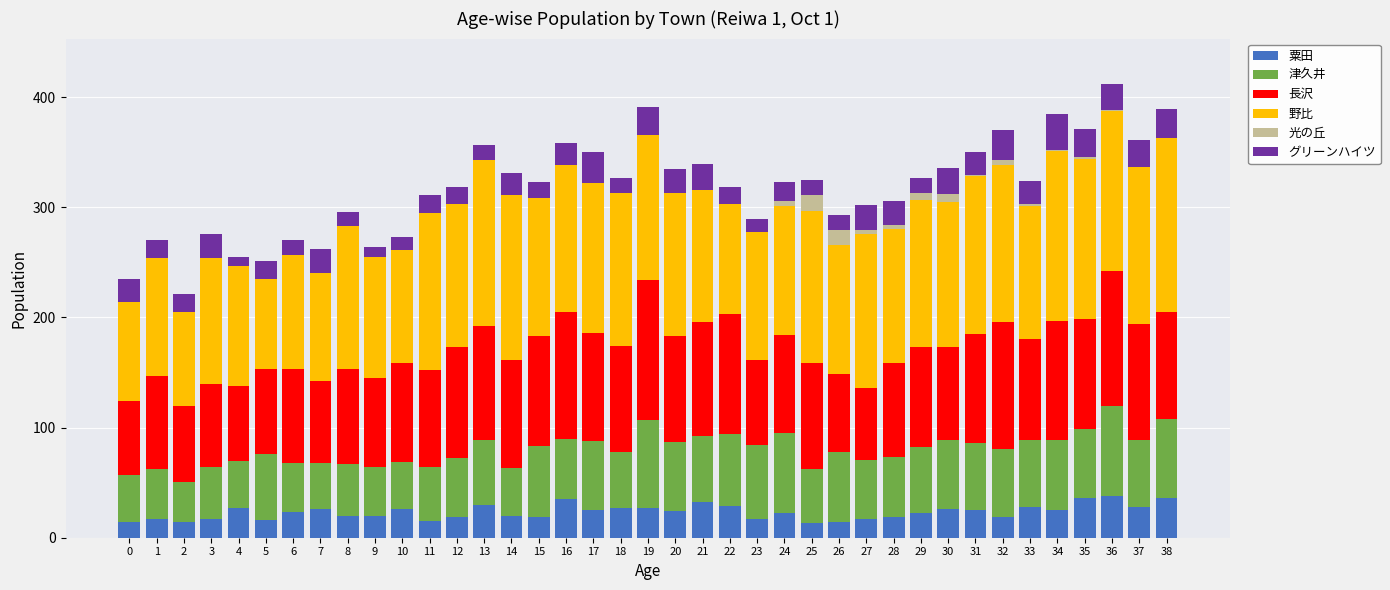

The value of 粟田 at 4 is 12. True or false?

False